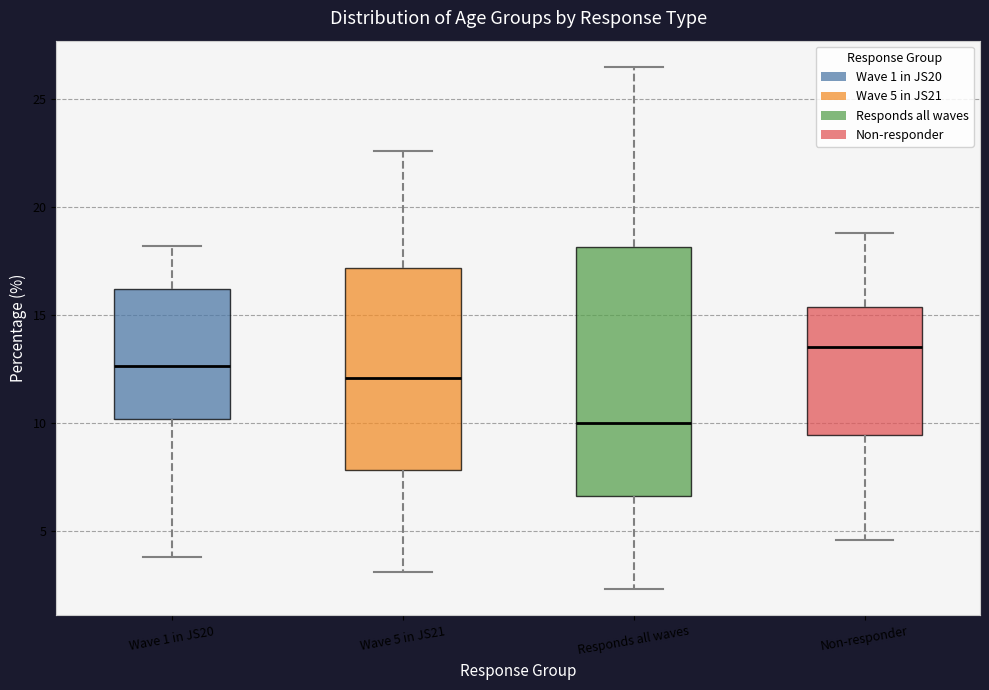

Where is the upper edge of the box for Responds all waves on the y-axis? The values are not printed on the chart, so give them approximately, as read against the axis.

18.0